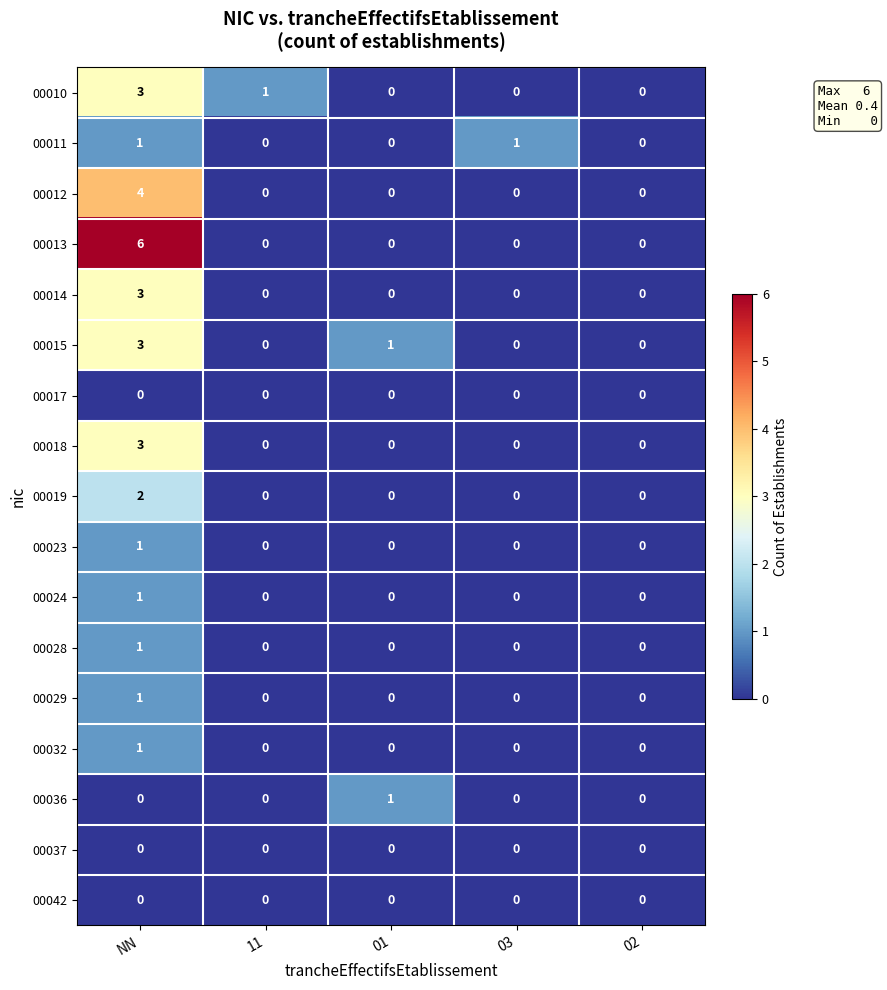

The 00028 series shows 0 at 01. True or false?

True